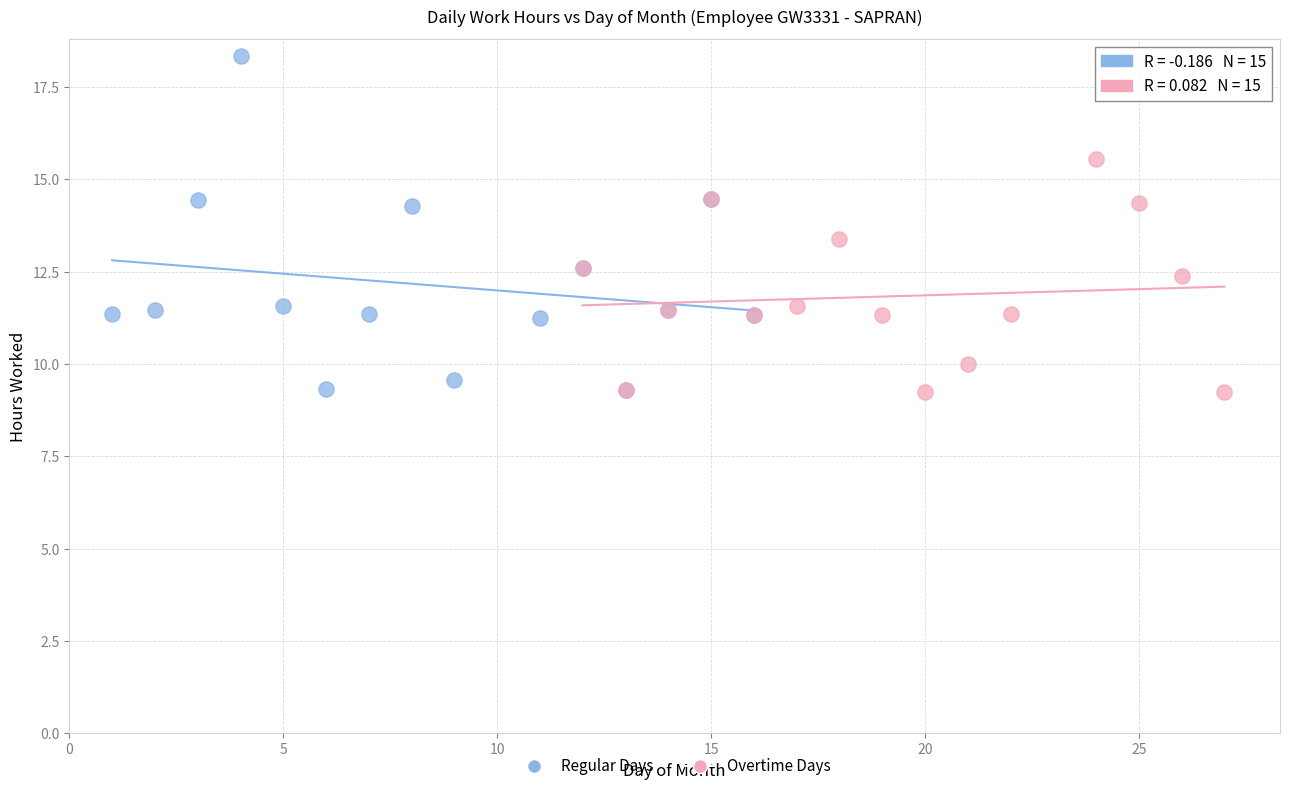

Which series contains the highest Y value?

Regular Days